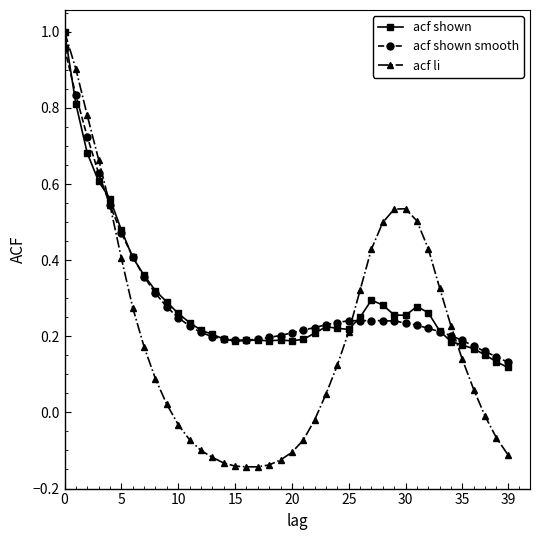

How many lines are shown in the chart?

3